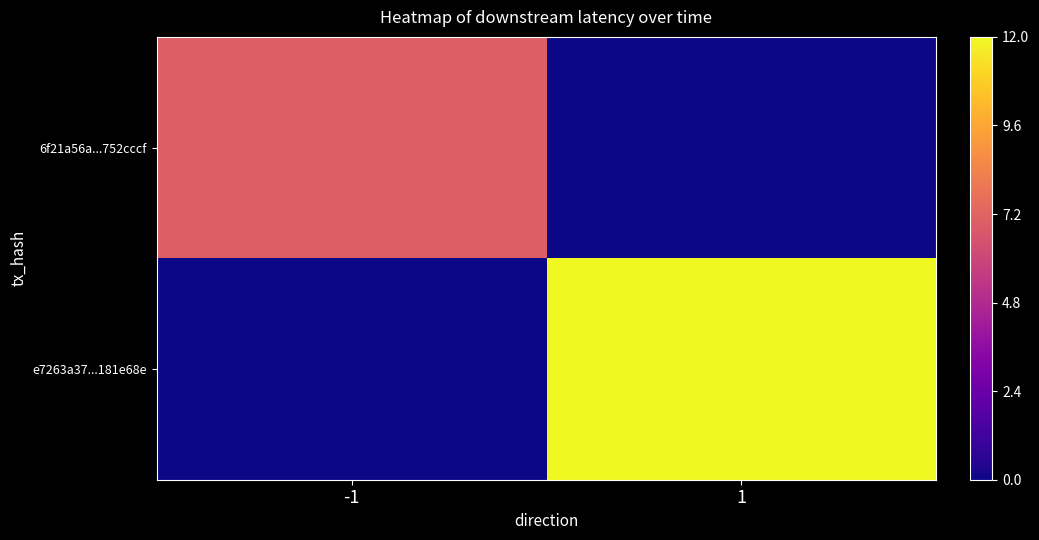

Which series changed the most between -1 and 1?

e7263a37...181e68e